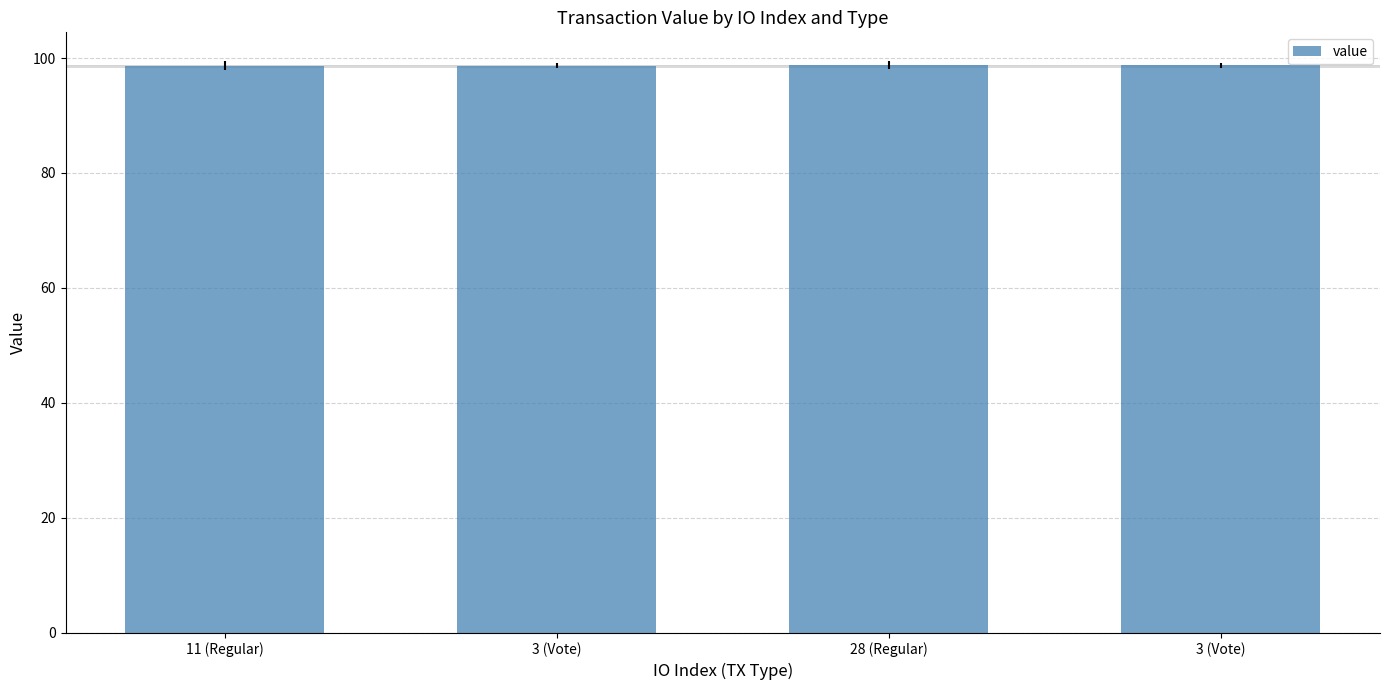

What is the smallest value displayed?

98.7